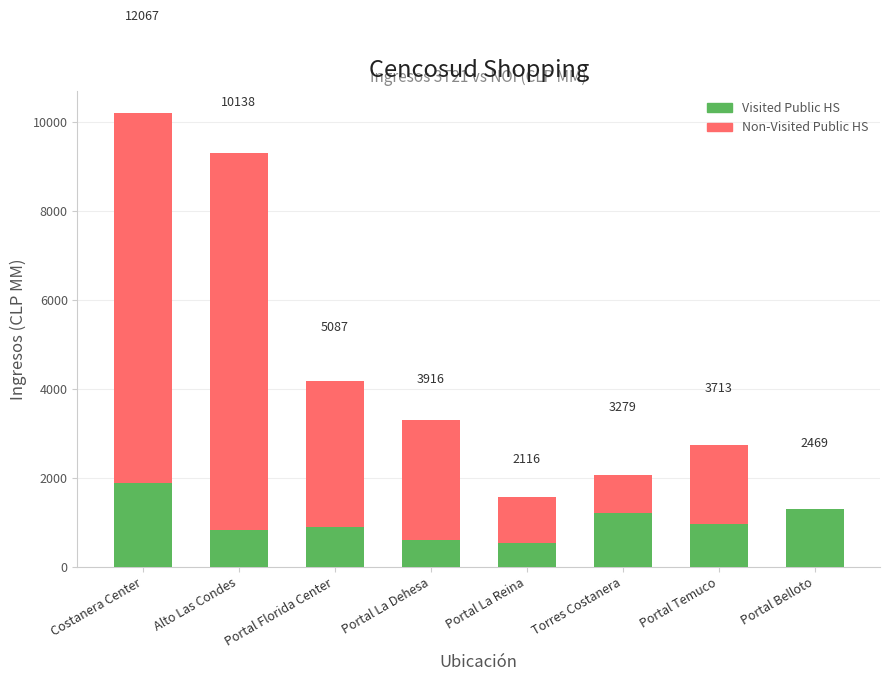

Rank the series by their maximum value, from lowest to highest.

Visited Public HS, Non-Visited Public HS